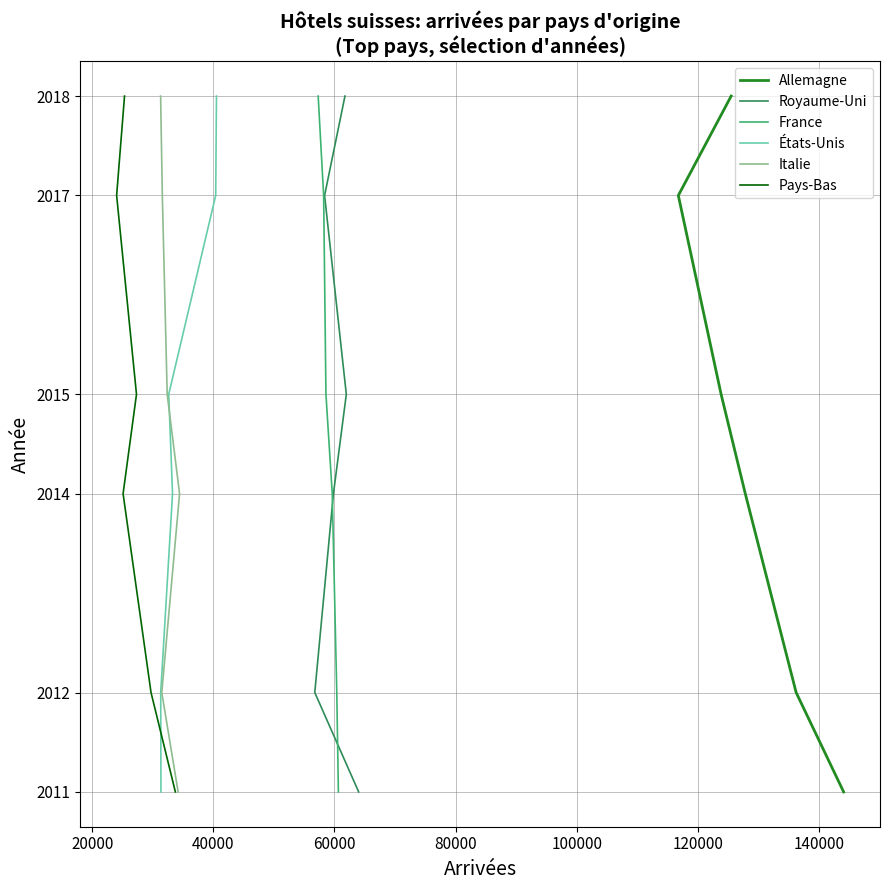

True or false: France and Italie intersect in this chart.

False